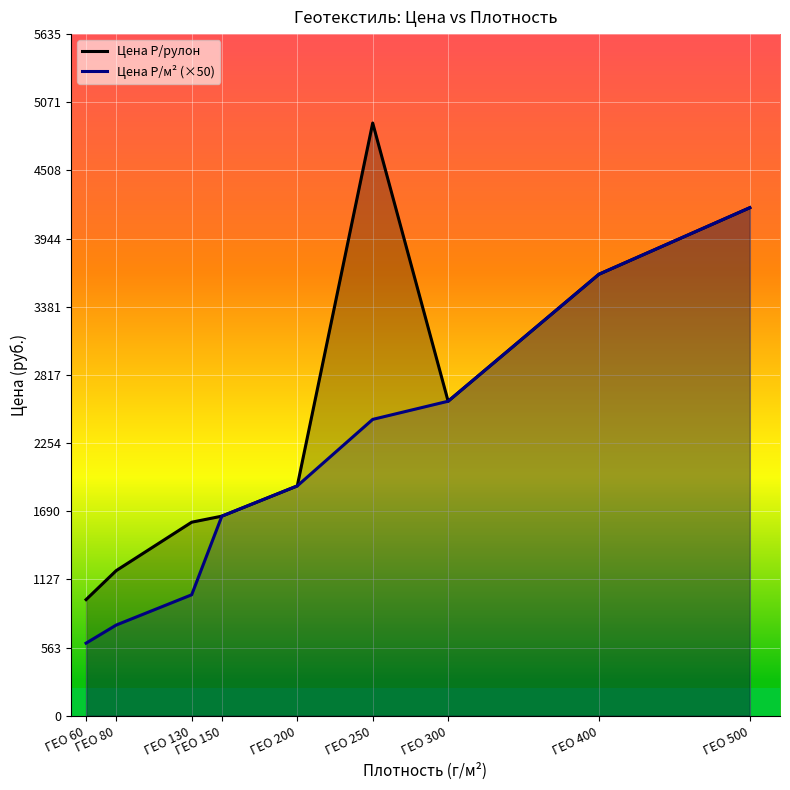

Where is the first local maximum for Цена Р/рулон?

ГЕО 250